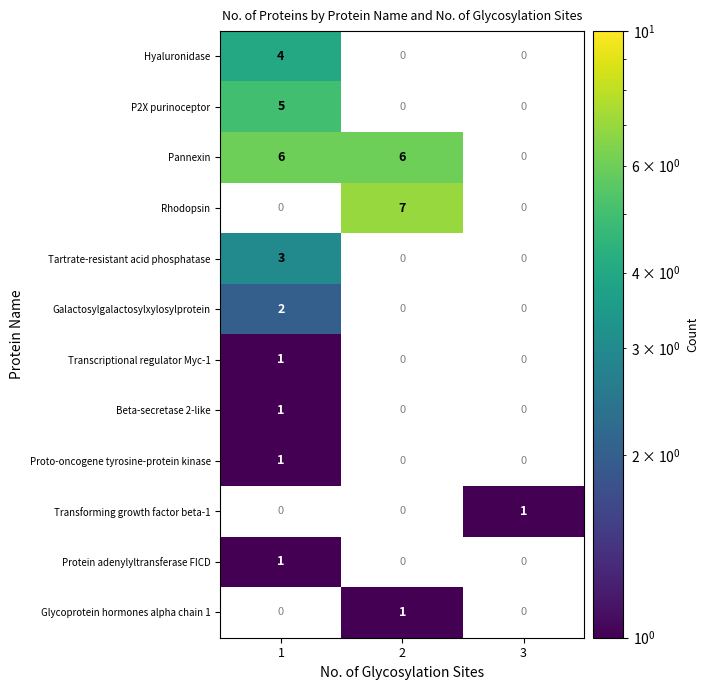

How many distinct data groups are displayed?

12